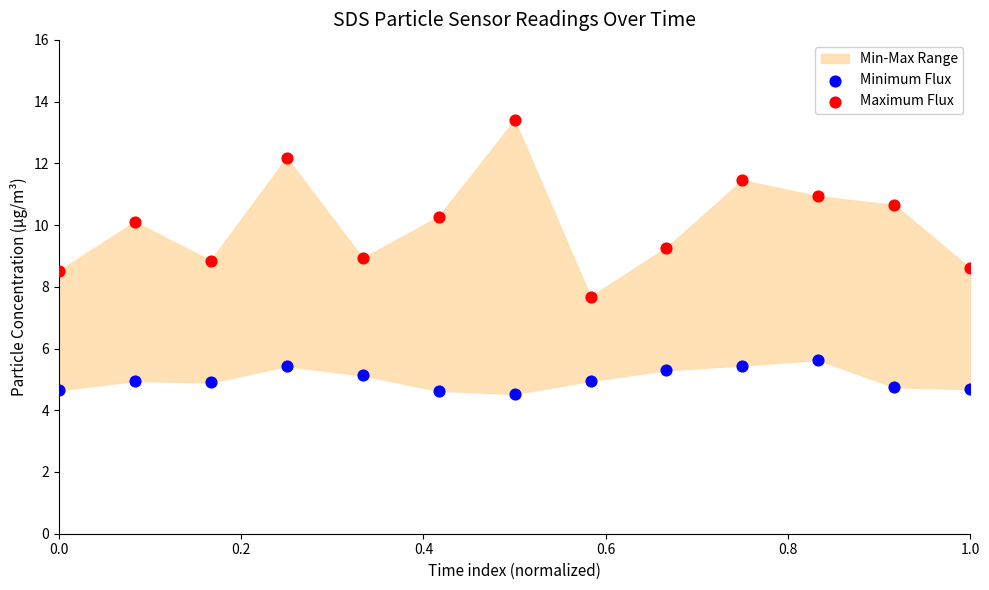

Which series contains the highest Y value?

Maximum Flux